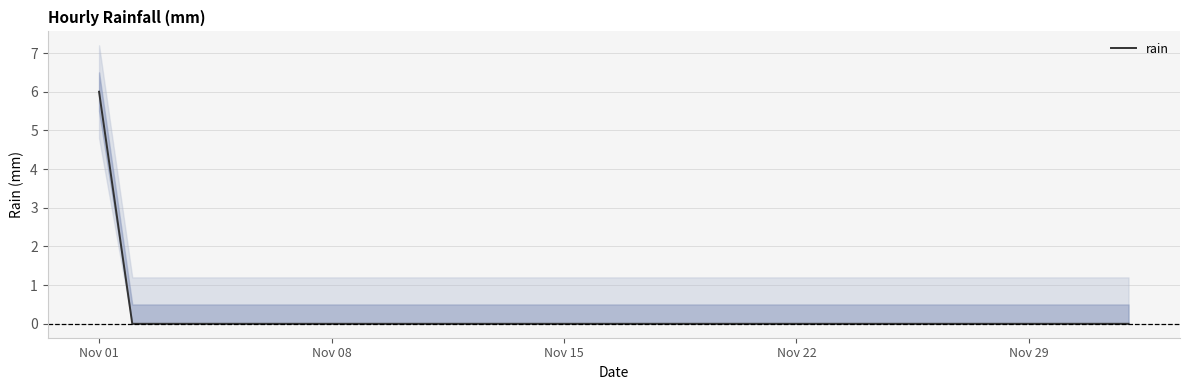

True or false: there are more than 1 points higher than both neighbors.

False